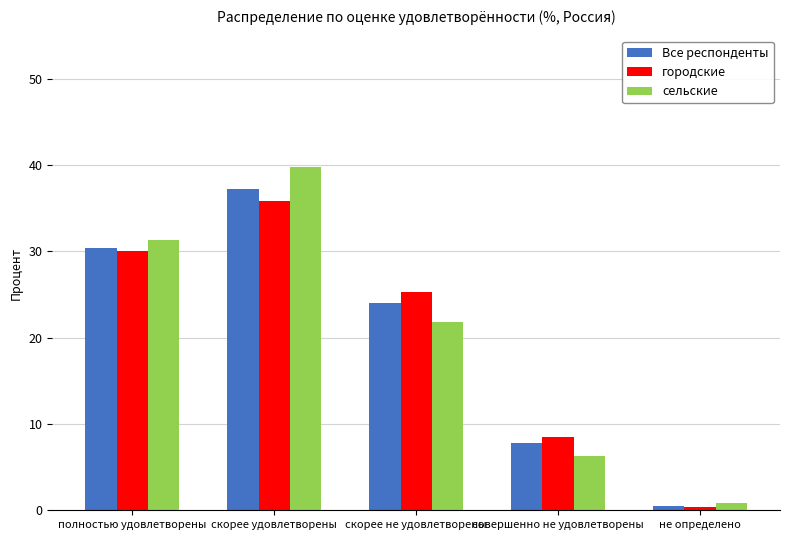

Does the chart contain any negative values?

No